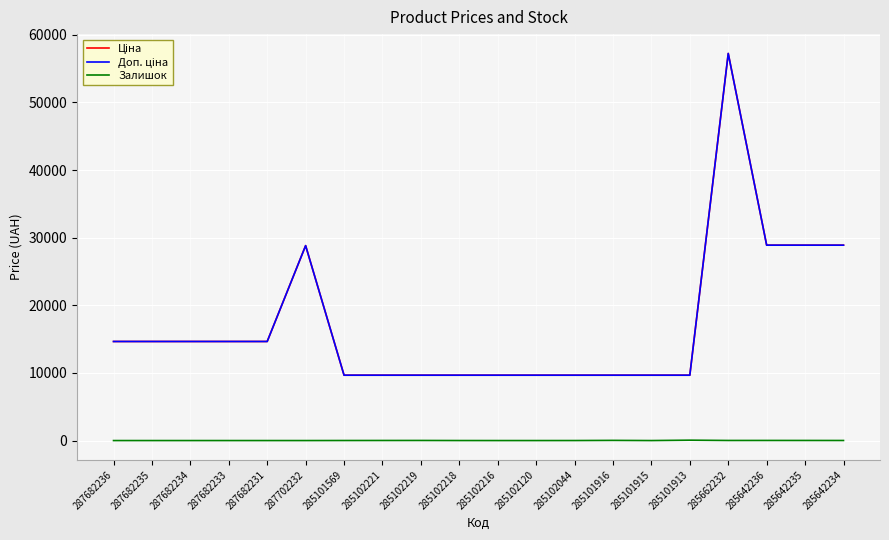

Is it true that Ціна equals 3814.8 at 285102219?

False